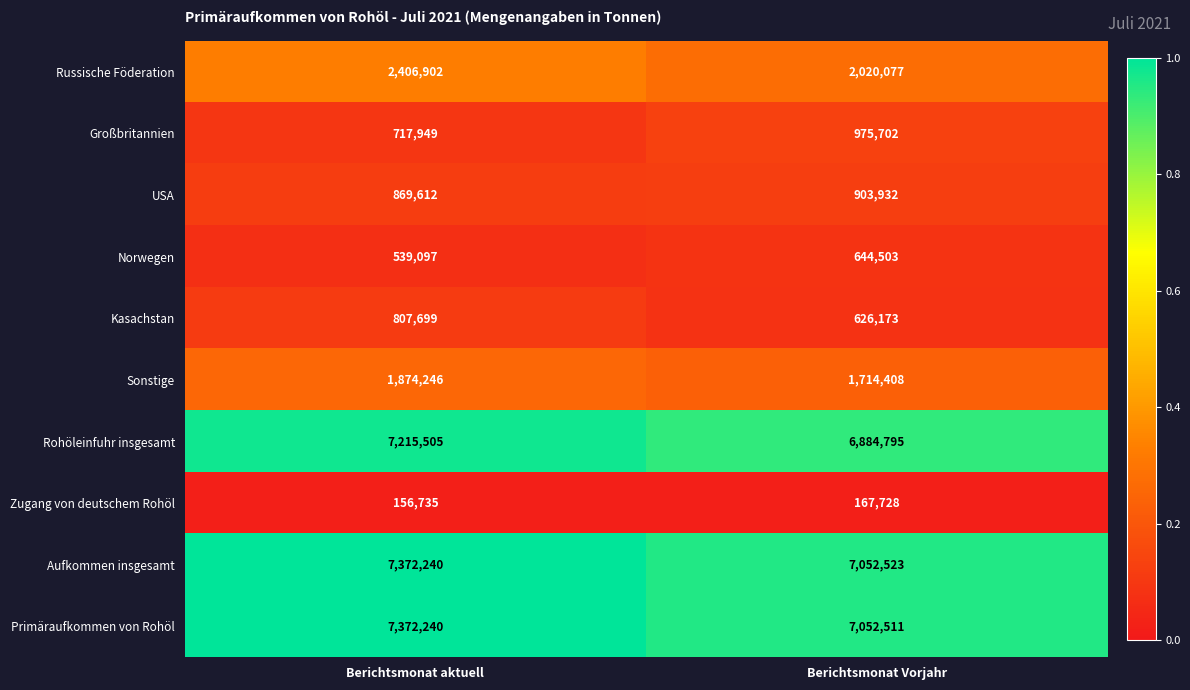

What is the sum of all Sonstige values?

3588654